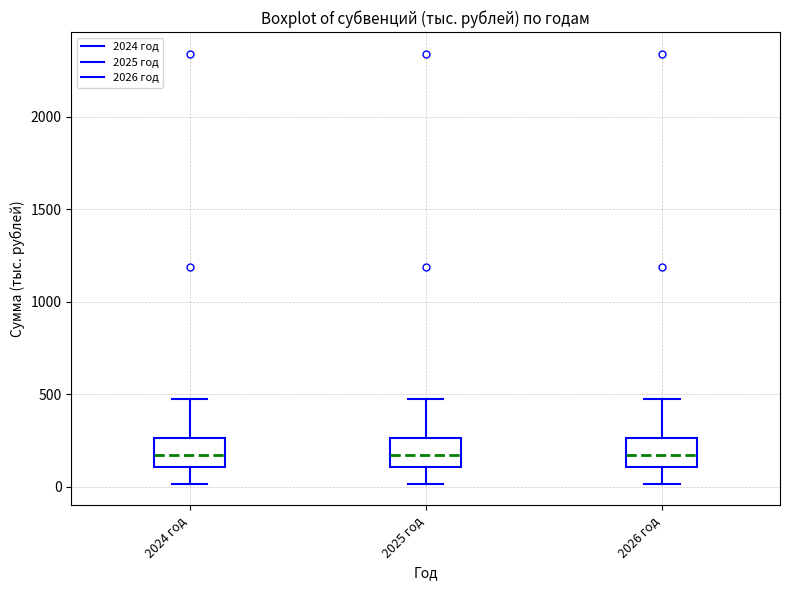

Reading left to right, read every box against the y-axis: the position of its median line, the range the box covers, and the ends of its whiskers. The values are not printed on the chart, so give them approximately, as read against the axis.

2024 год: median 150, box 100 to 250, whiskers 0 to 500
2025 год: median 150, box 100 to 250, whiskers 0 to 500
2026 год: median 150, box 100 to 250, whiskers 0 to 500